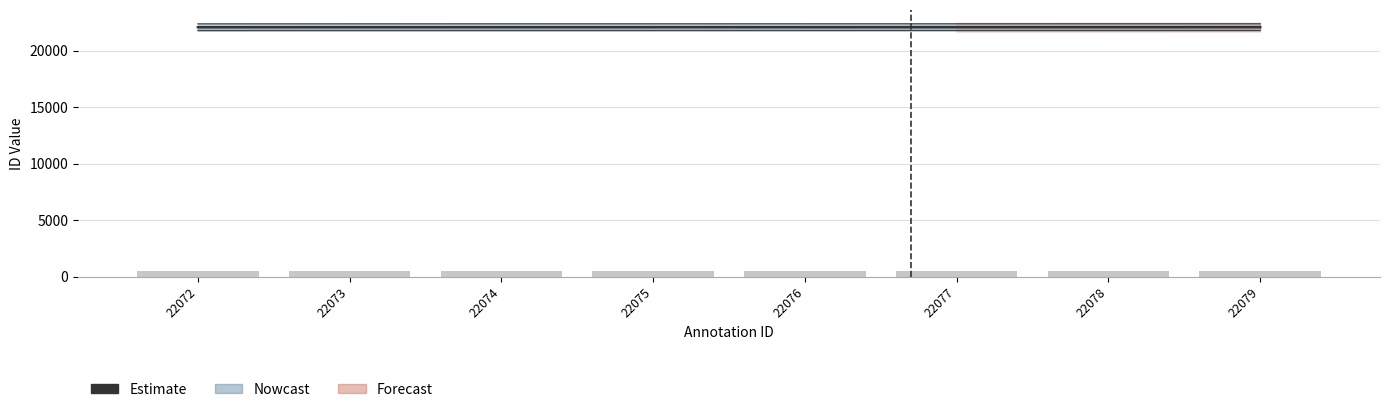

List the labels in order of Observed IDs value, smallest first.

22072, 22073, 22074, 22075, 22076, 22077, 22078, 22079